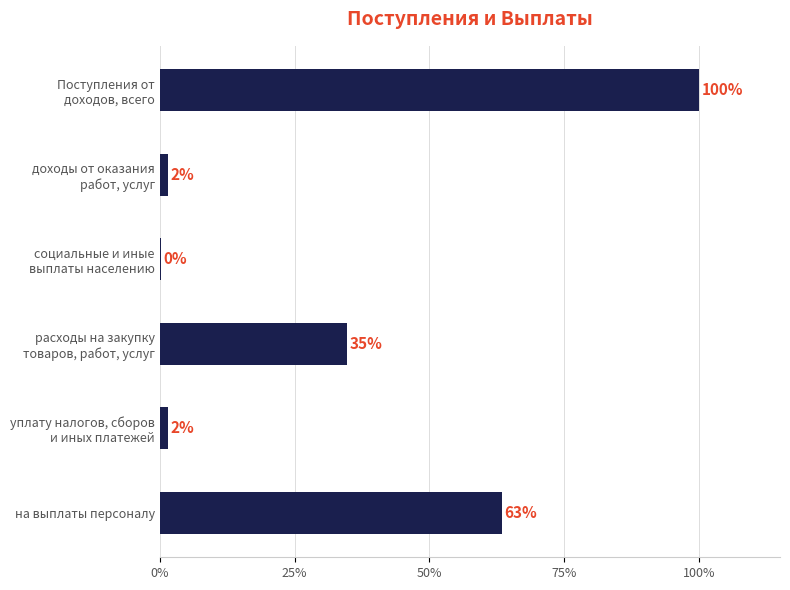

Does the chart contain any negative values?

No